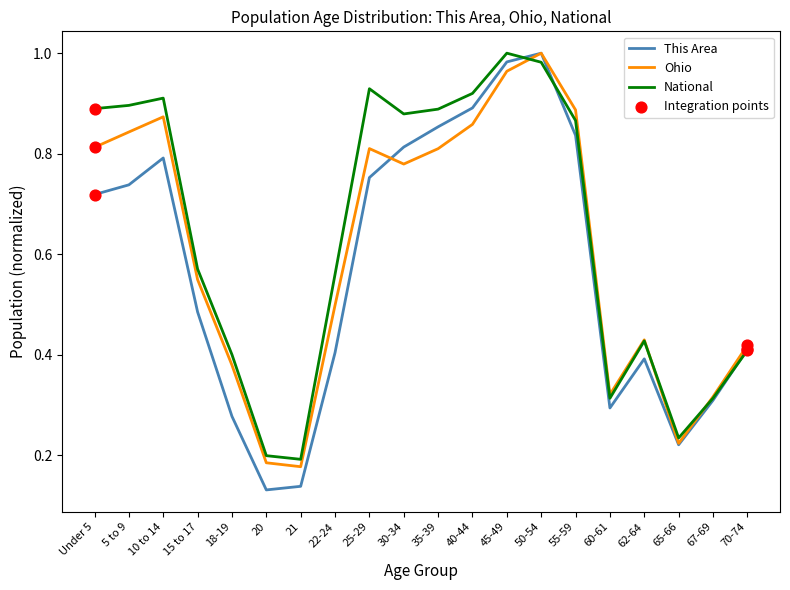

Which series has the widest spread of values?

This Area